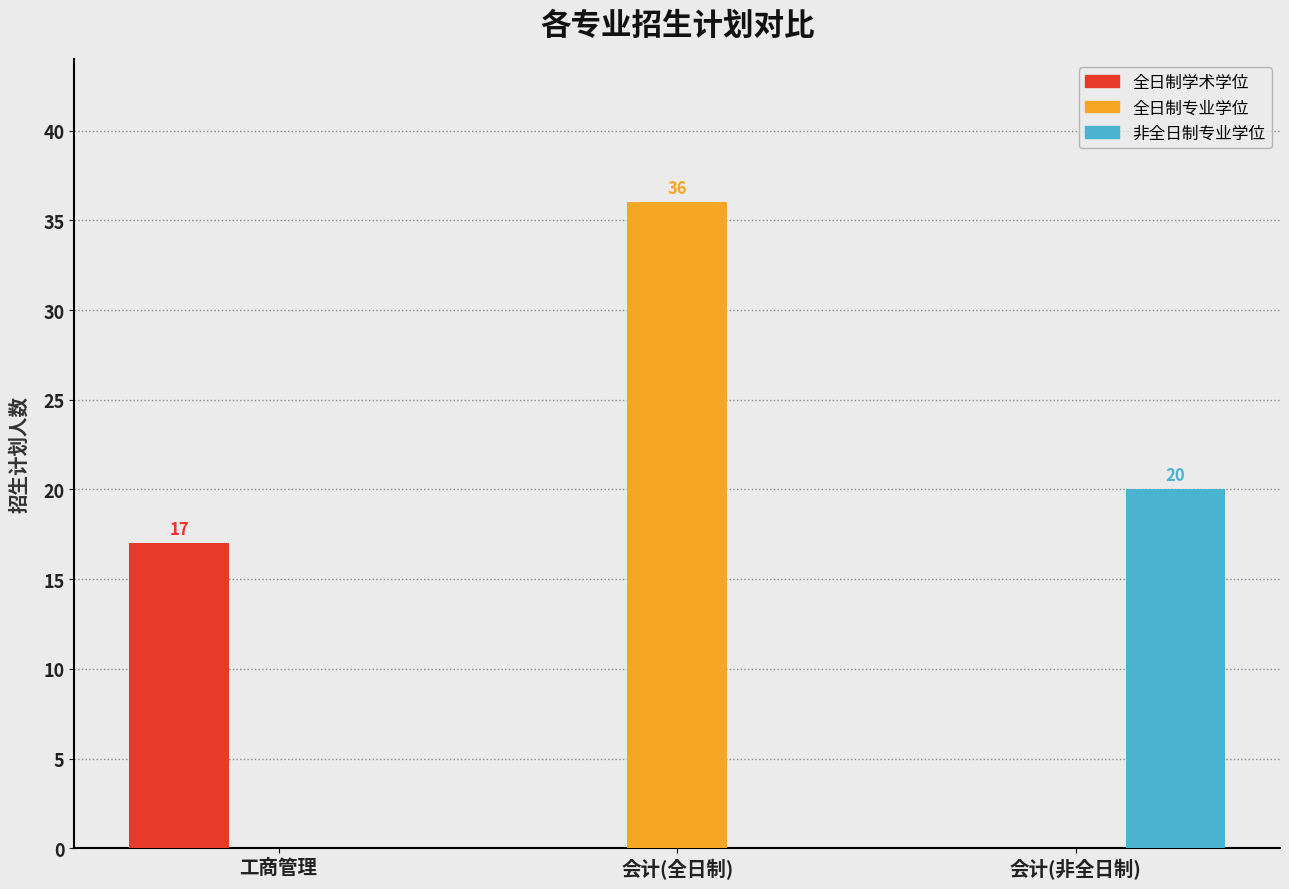

How many series are shown in this chart?

3